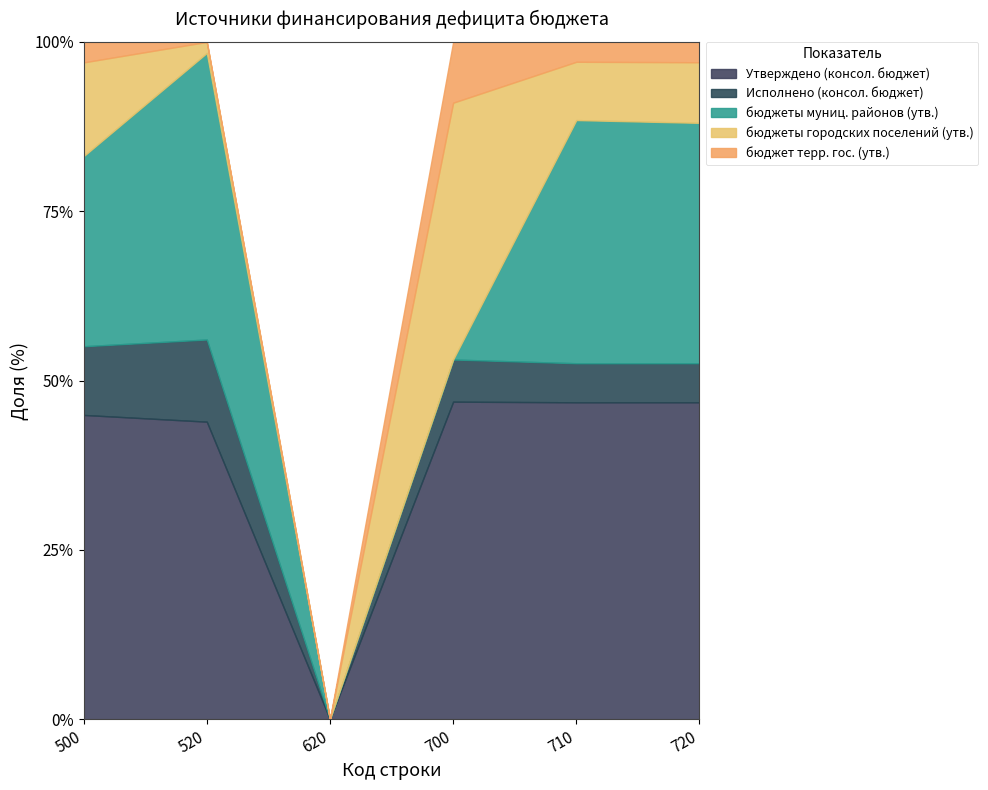

What is the value of the бюджет терр. гос. (утв.) point at the 1st from the left?

2800000.0